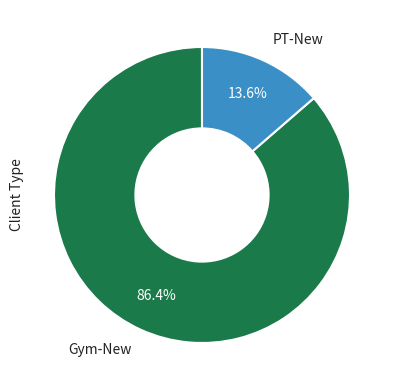

To the nearest percent, what is the combined percentage of PT-New and Gym-New?

100%